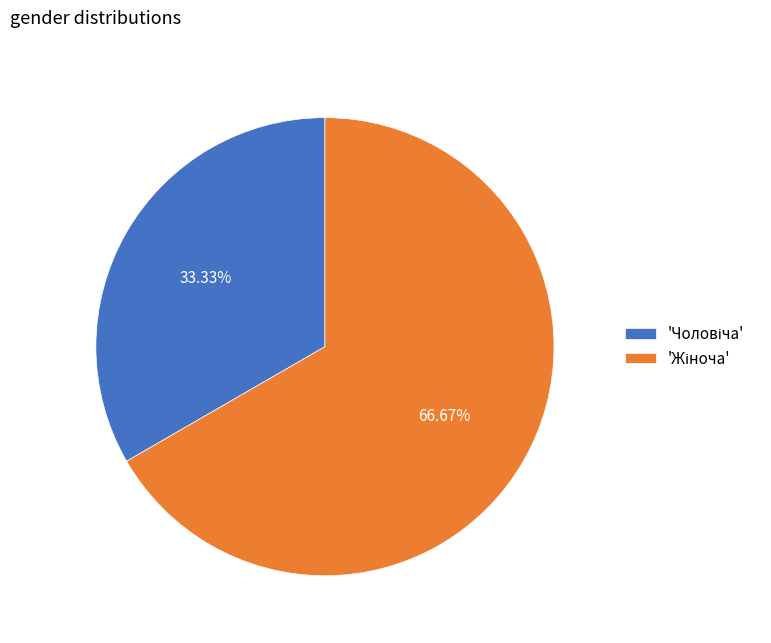

Is there any slice that represents more than half of the pie?

Yes